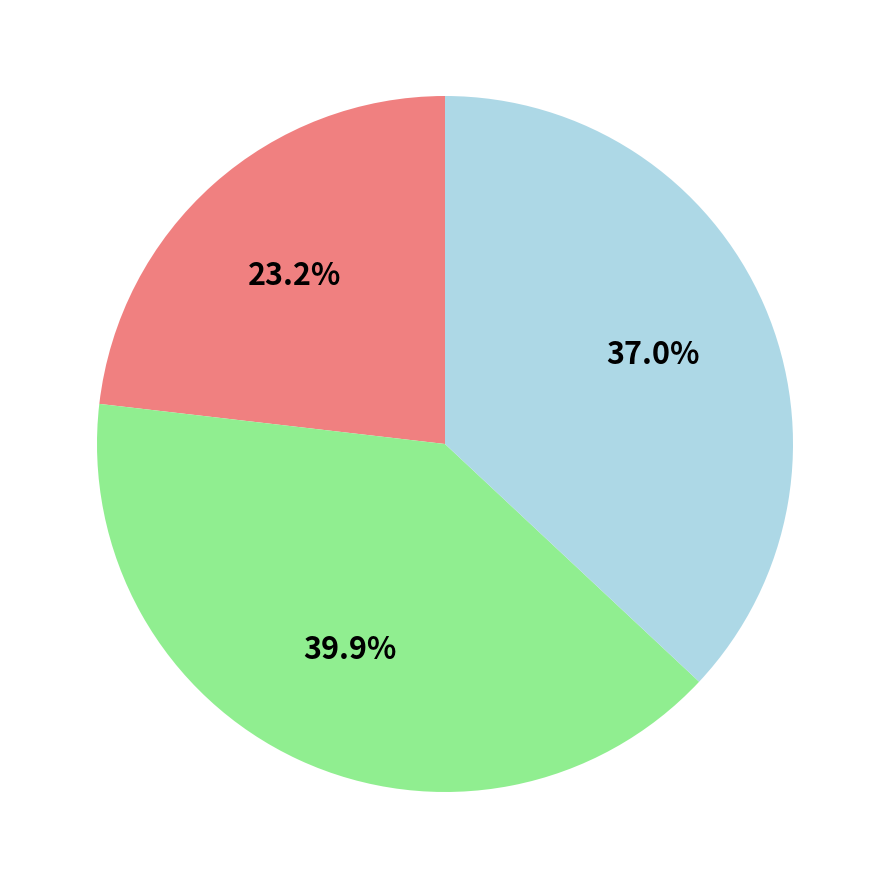

Does any single category account for the majority?

No